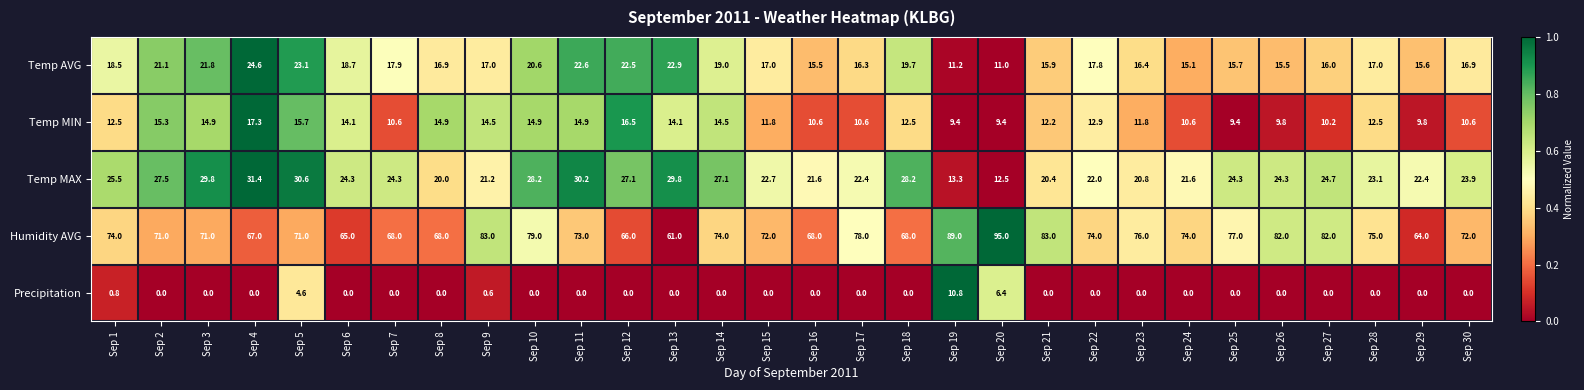

What is the difference between the highest and lowest values at Sep 30?

72.0